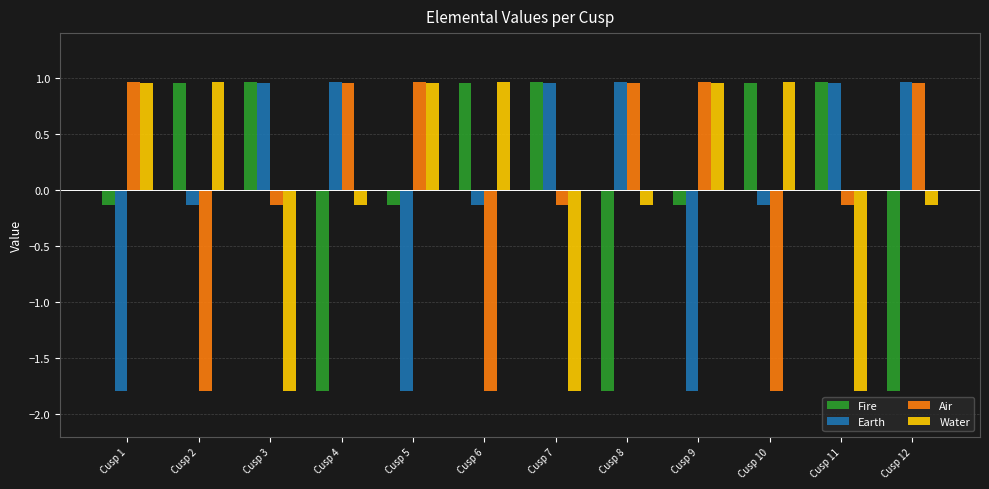

What is the smallest value displayed?

-1.8